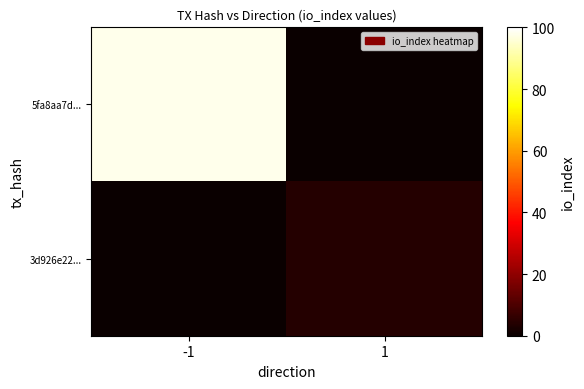

Which series has the largest total across all categories?

5fa8aa7d...